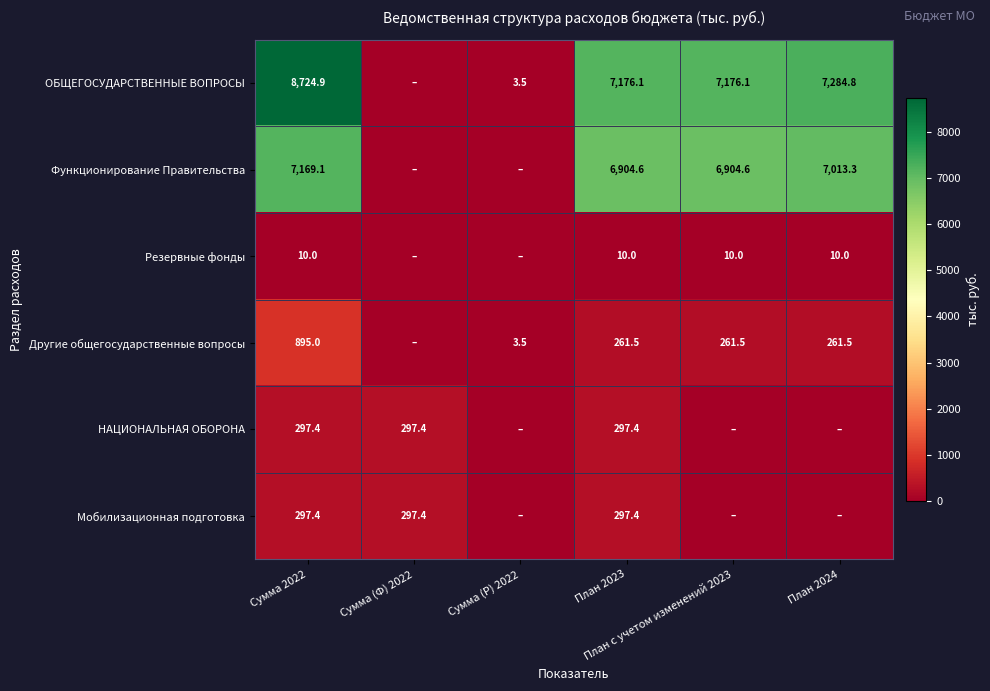

What is the average value of the Резервные фонды series?

6.7